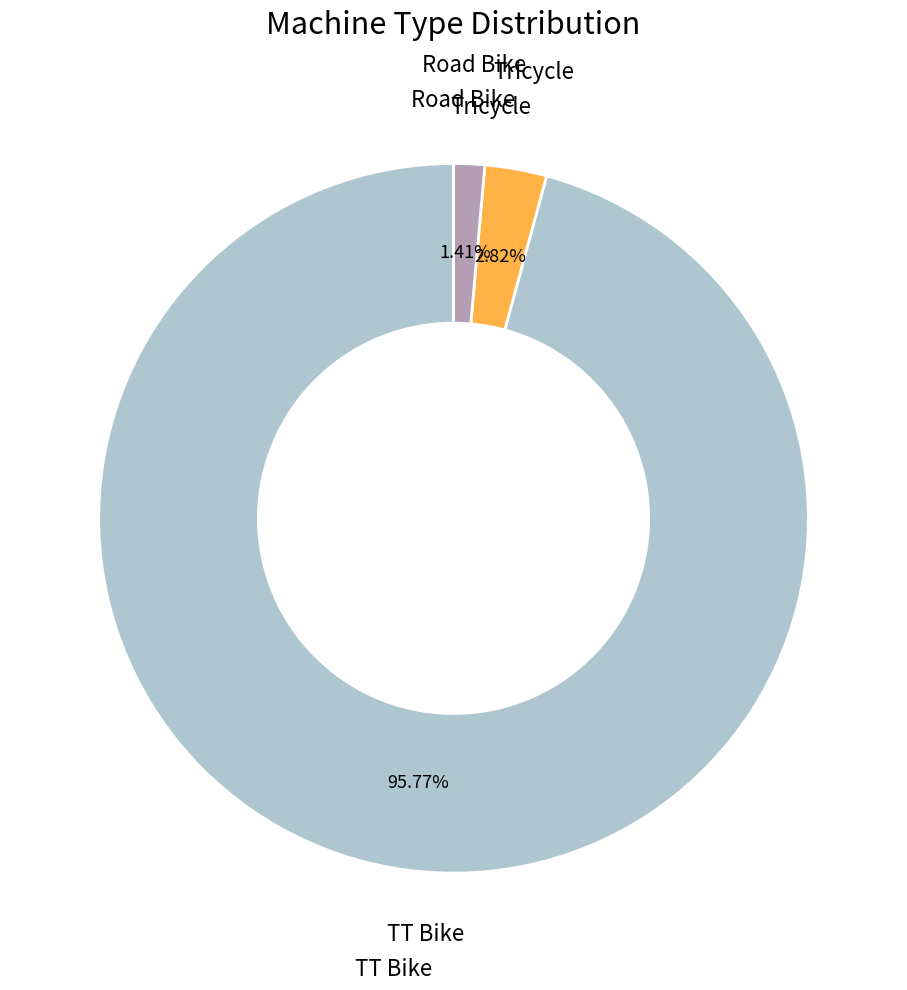

To the nearest percent, what is the average slice percentage?

33%